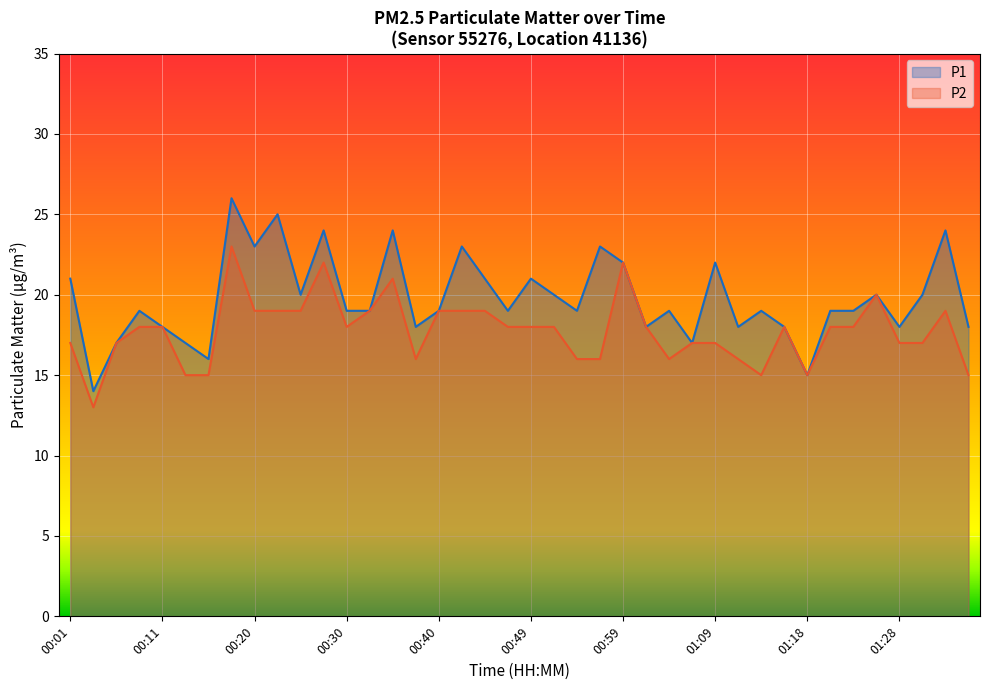

How many data points in P1 are above 19?

17